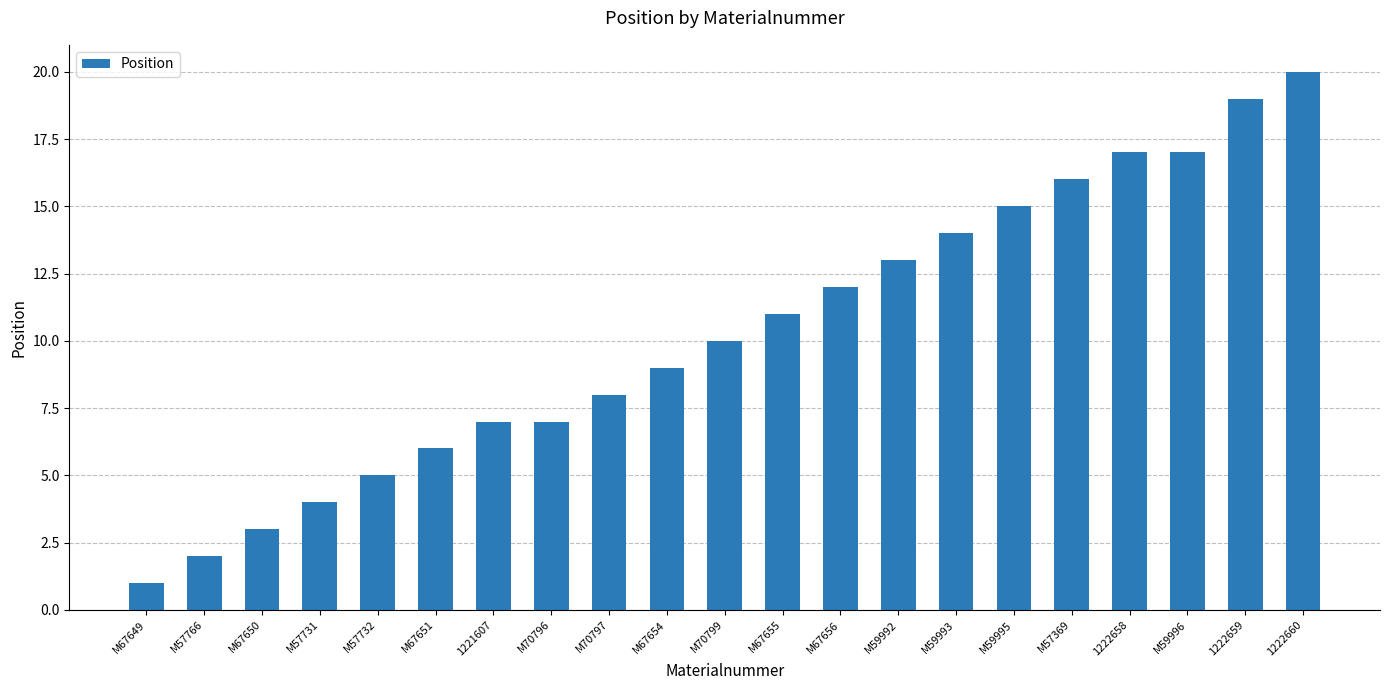

What is the sum of all values?

216